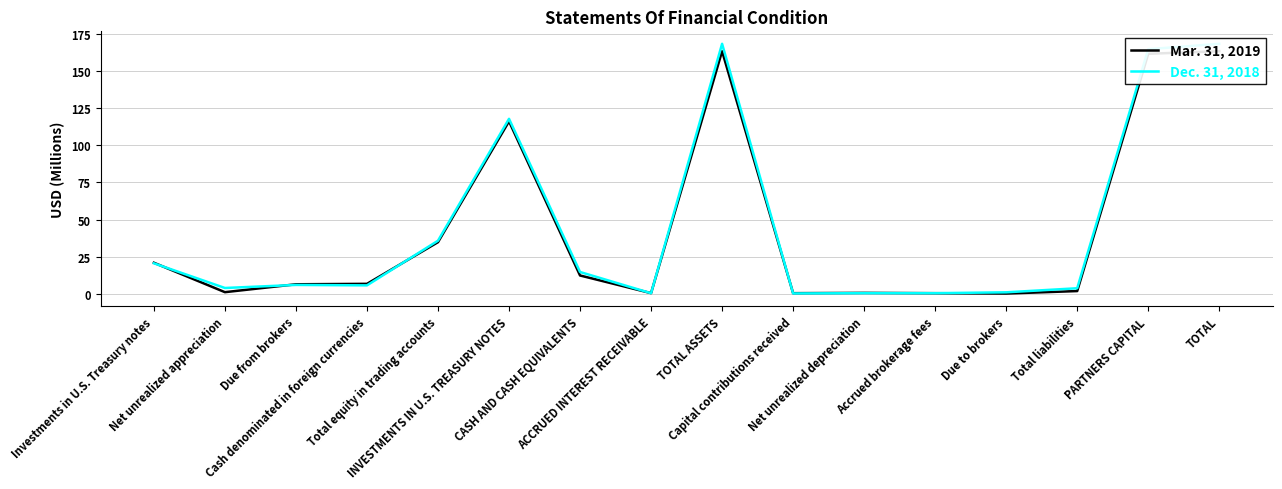

Between Due from brokers and CASH AND CASH EQUIVALENTS, which series saw the biggest shift?

Dec. 31, 2018